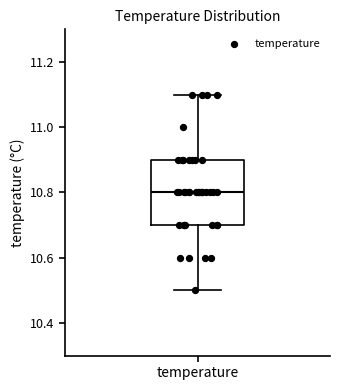

Read this box plot against the y-axis: the position of the median line, the range covered by the box, and the ends of both whiskers. The values are not printed on the chart, so give them approximately, as read against the axis.

median 10.8, box 10.7 to 10.9, whiskers 10.5 to 11.1